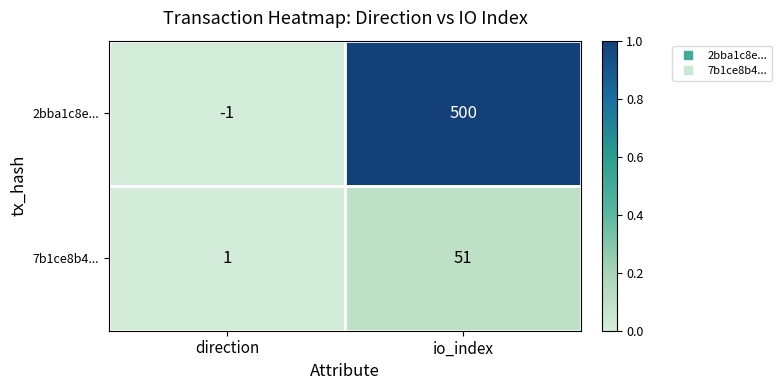

Reading left to right, extract all data points from this chart.

2bba1c8e...: -1	500
7b1ce8b4...: 1	51